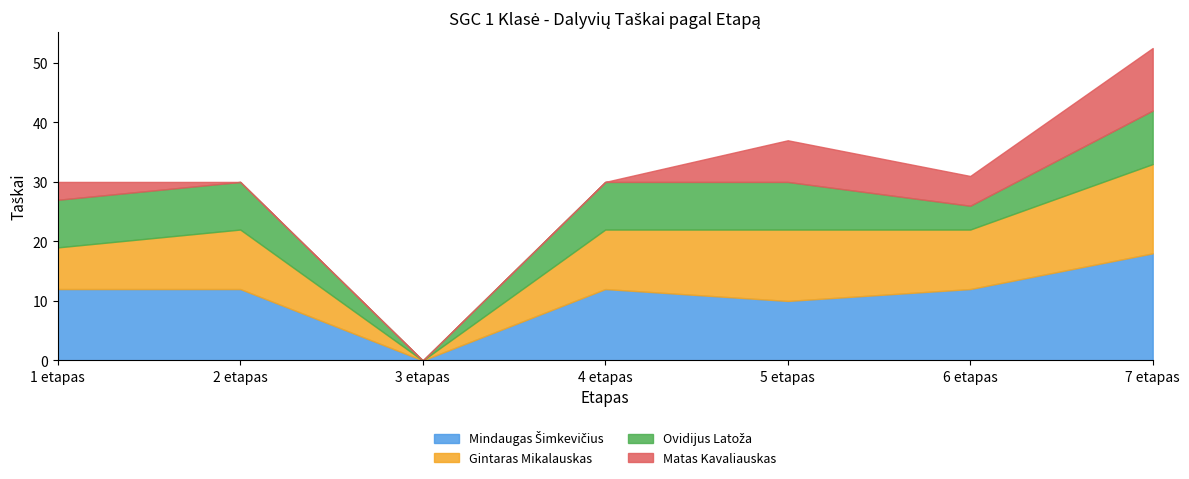

What is the label of the 3rd point from the left?

3 etapas